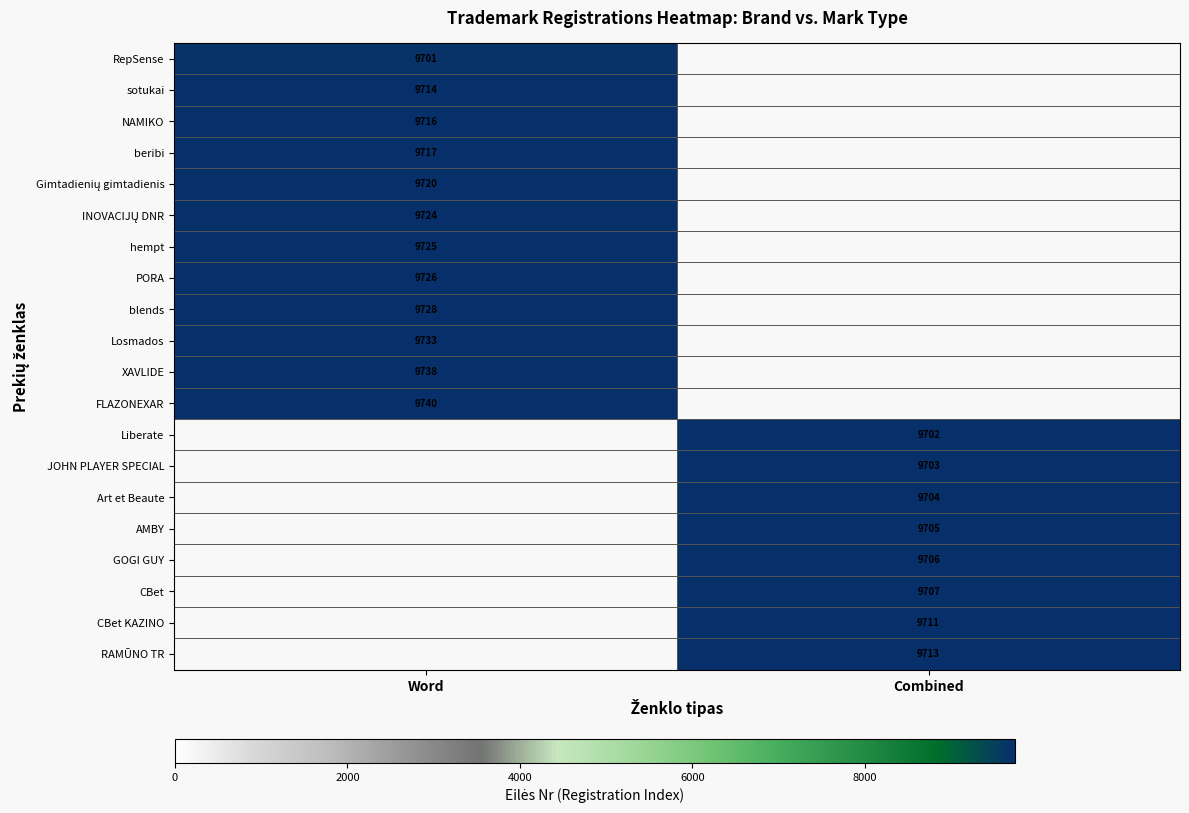

Is the value of sotukai at Word greater than the value of Losmados at Word?

No